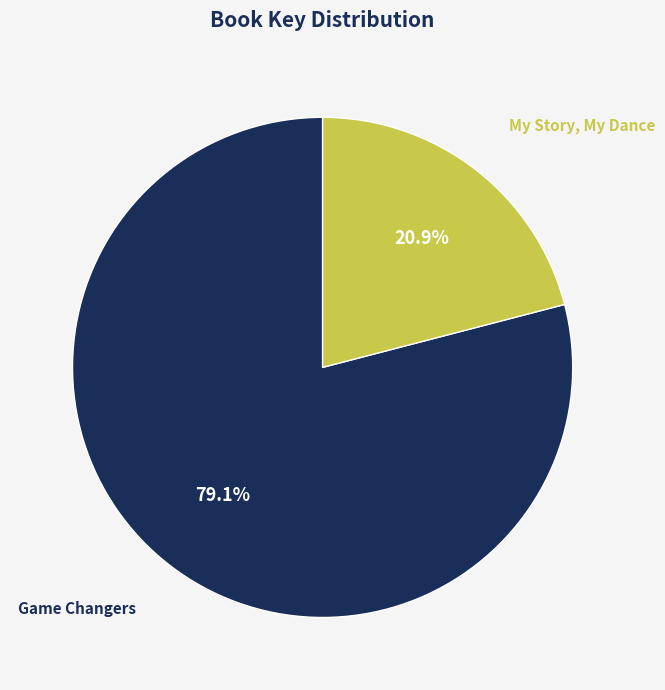

To the nearest percent, what percentage of the pie is Game Changers?

79%